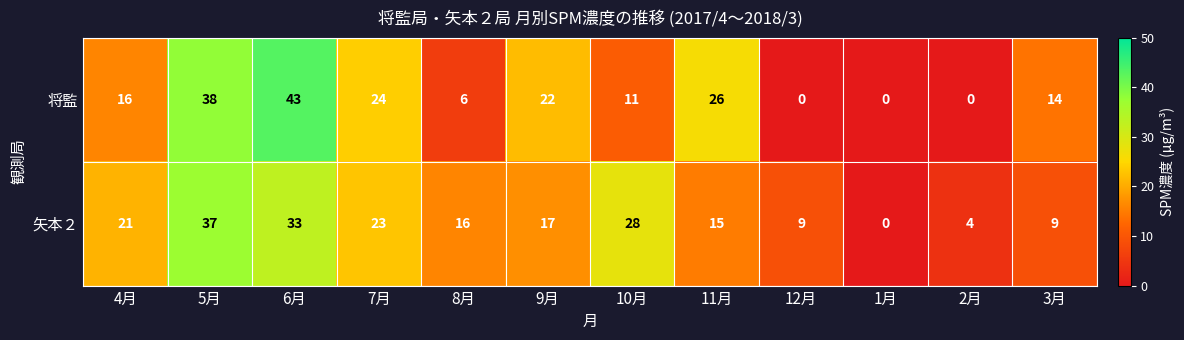

True or false: 矢本２ has a value of 17 at 9月.

True